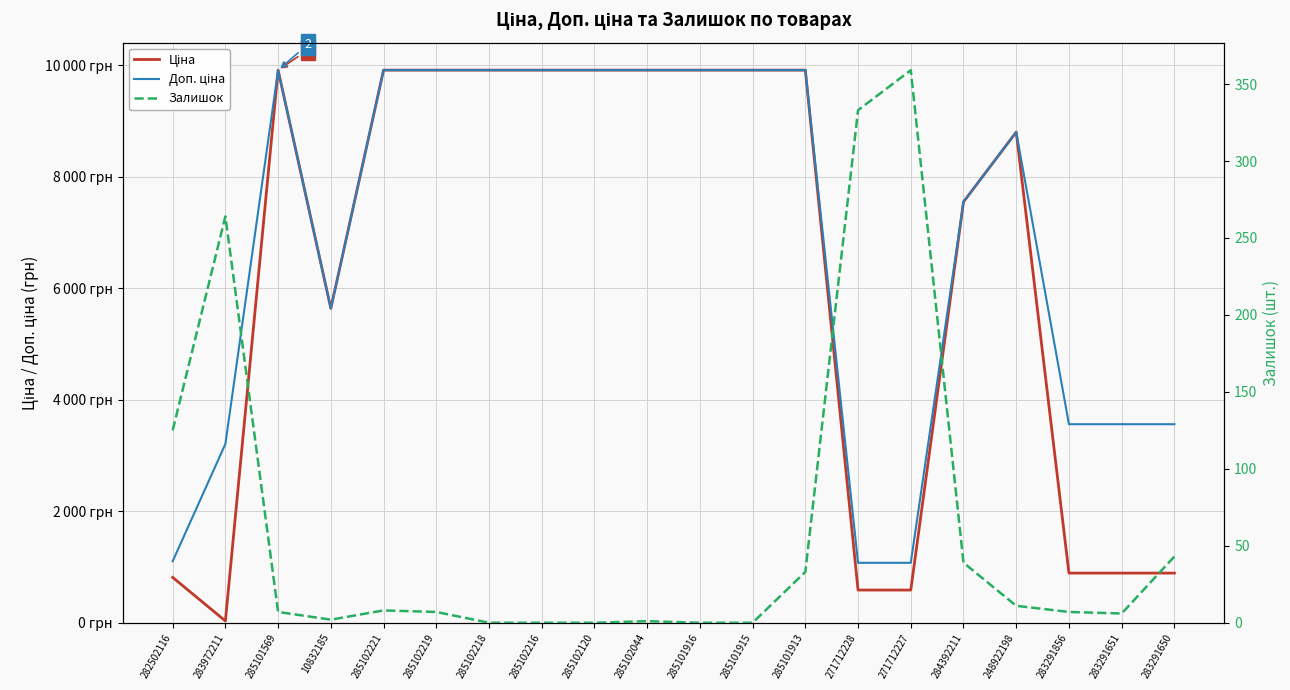

At which category does Залишок reach its first local valley?

10832185